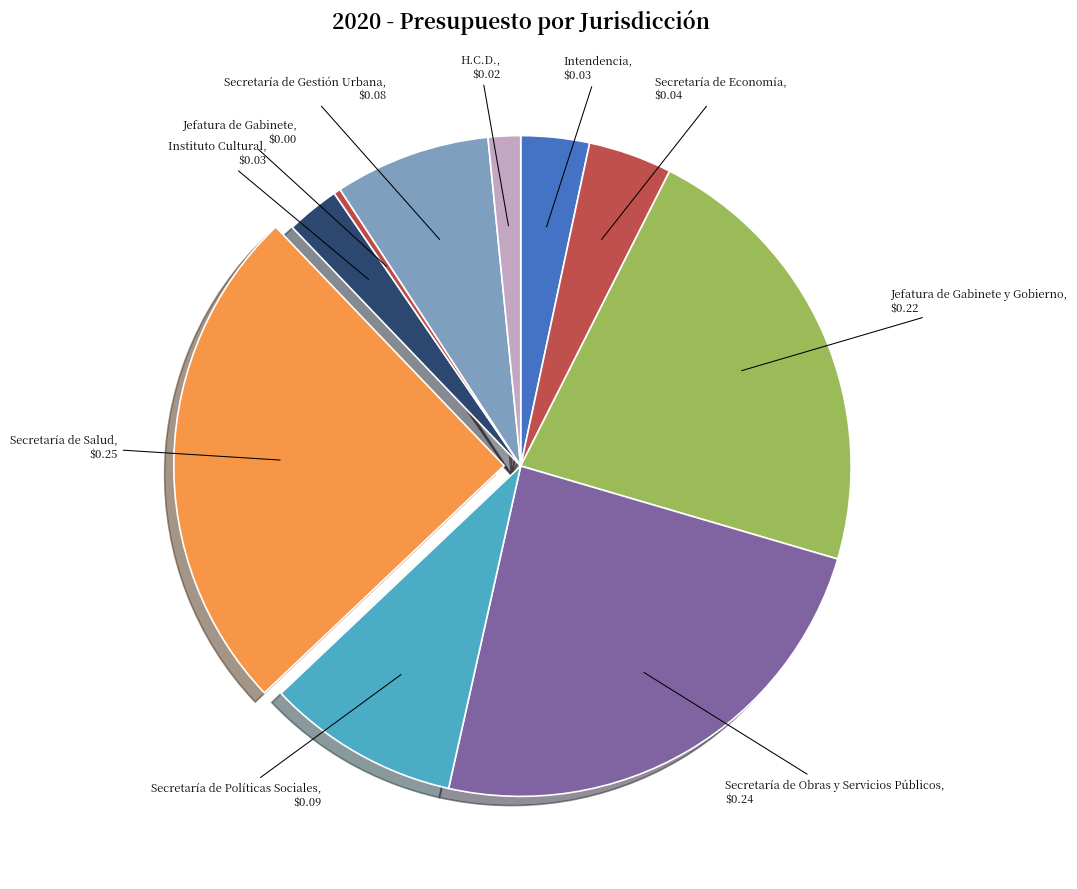

Between Instituto Cultural and Secretaría de Salud, which is larger?

Secretaría de Salud